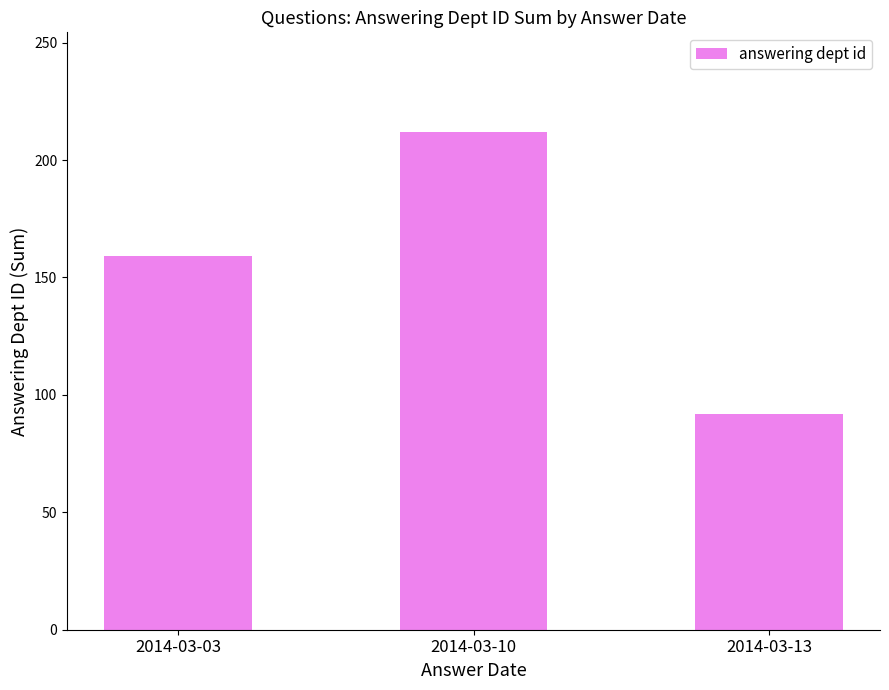

Is it true that the value at 2014-03-10 is 212?

True